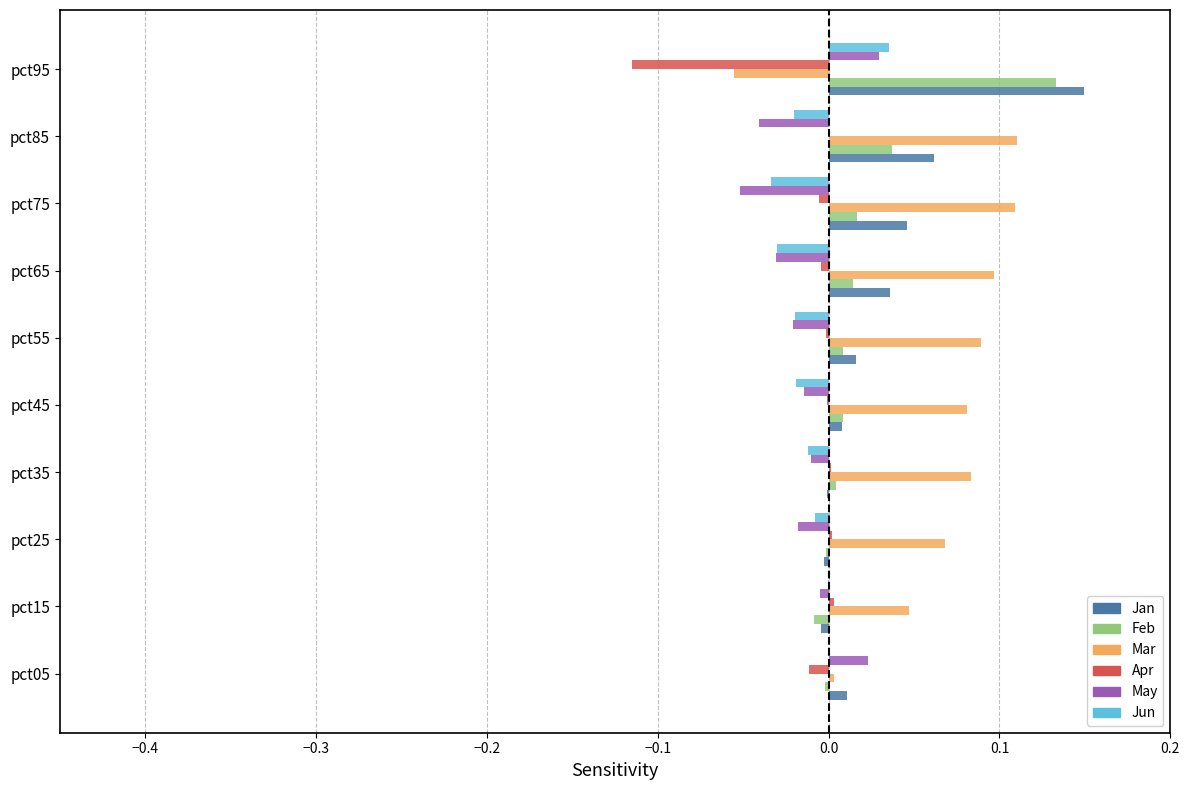

Which series has the largest total across all categories?

Mar